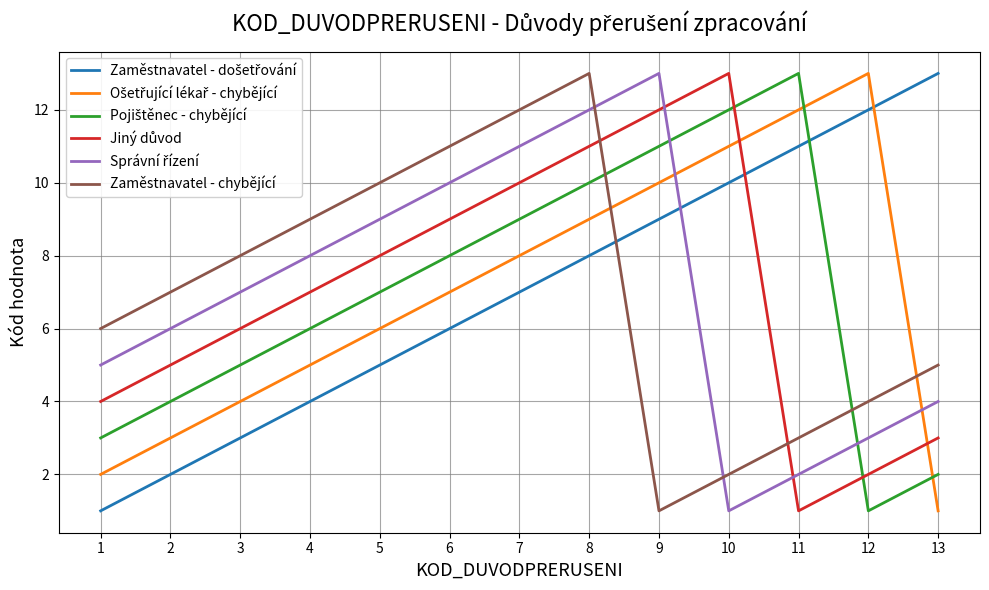

What is the maximum value shown in the chart?

13